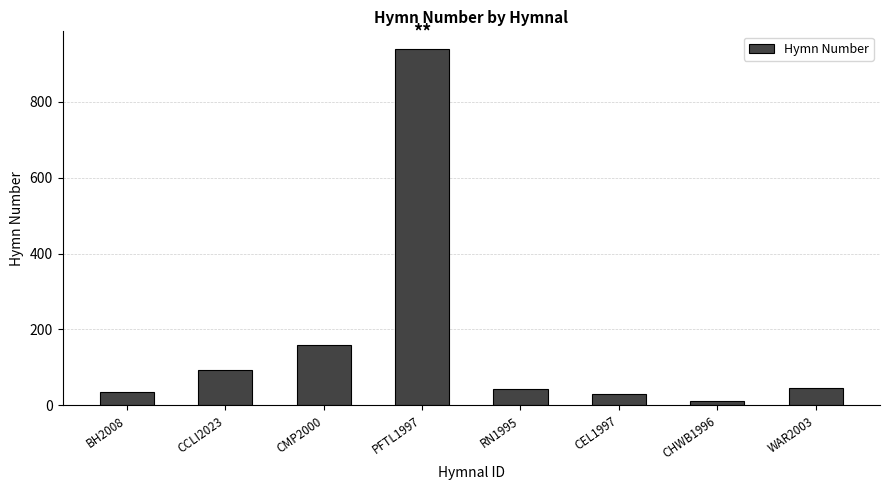

The chart shows a value of 158 at CMP2000. True or false?

True